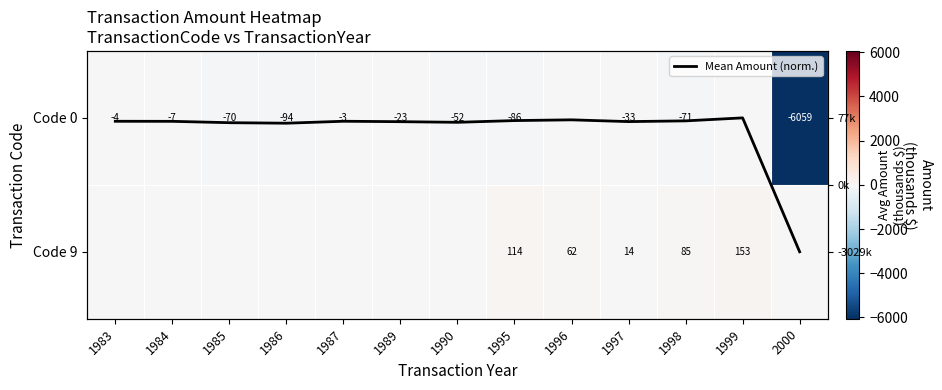

Which series has the widest spread of values?

Code 0